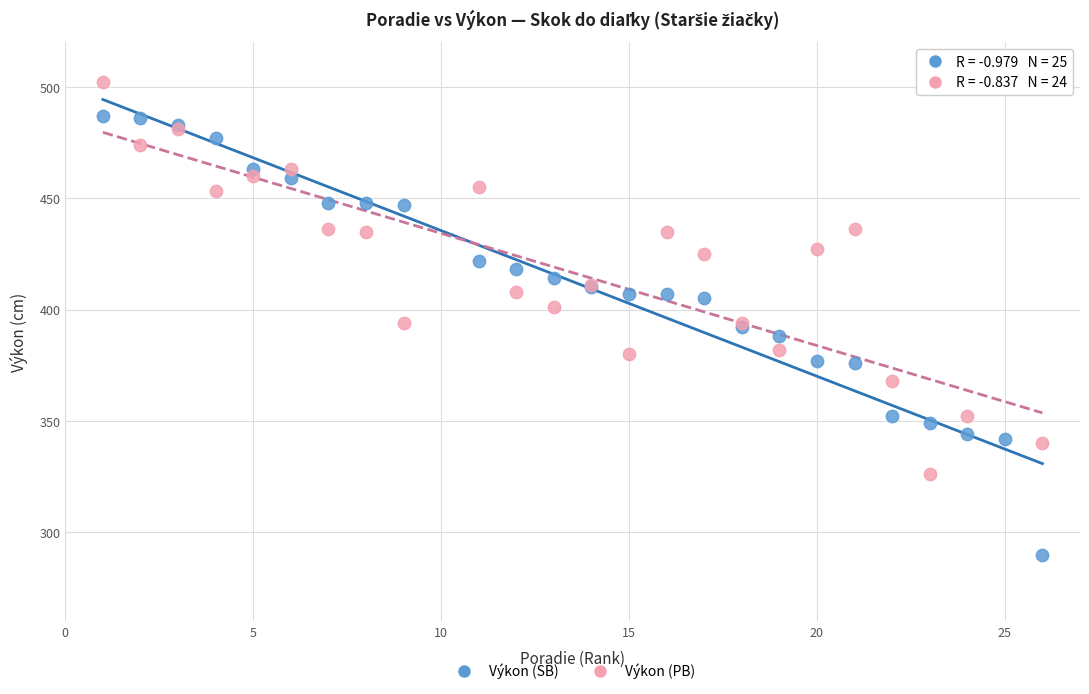

Which series contains the highest Y value?

Výkon (PB)